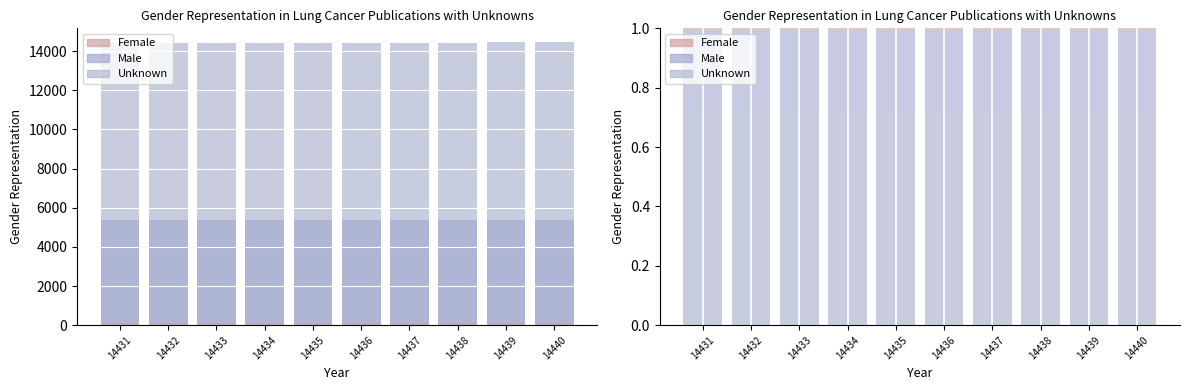

The Unknown series shows 0.2 at 14437. True or false?

False